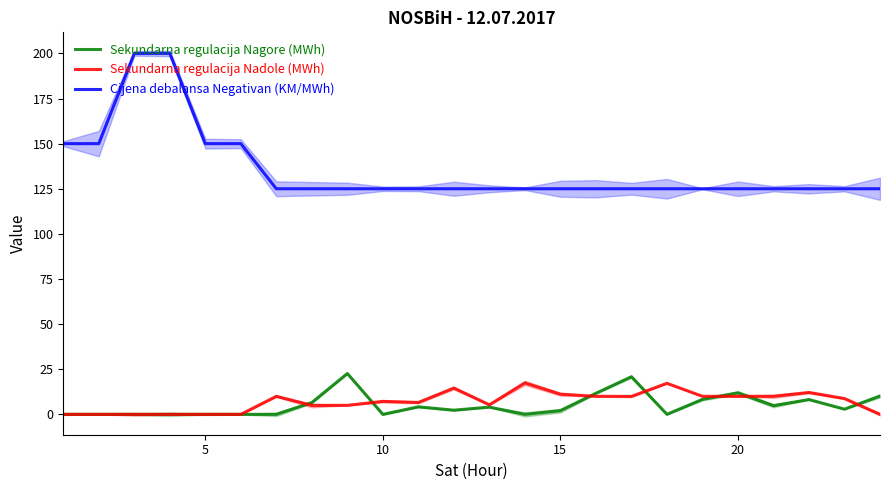

Is it true that Cijena debalansa Negativan (KM/MWh) equals 150.0 at 5?

True